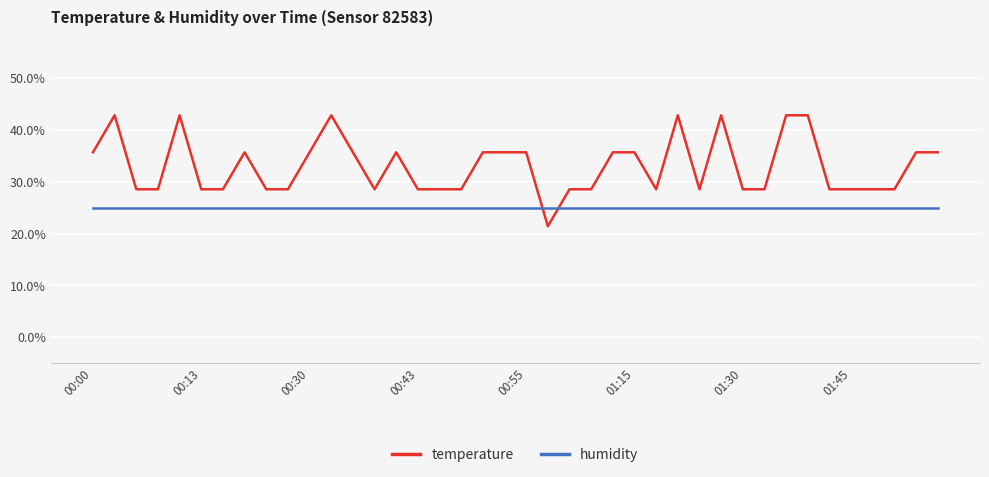

What is the average value of the temperature series?

33.0